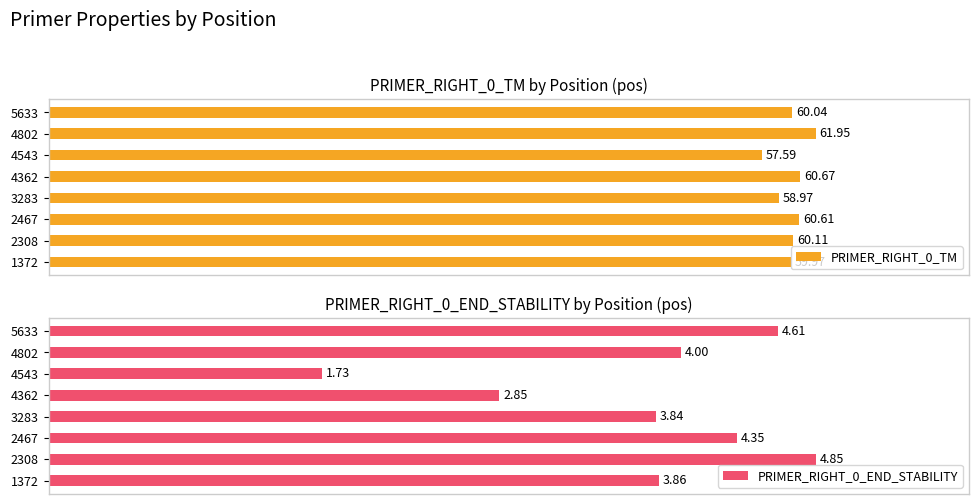

How many bars are there in each group?

2